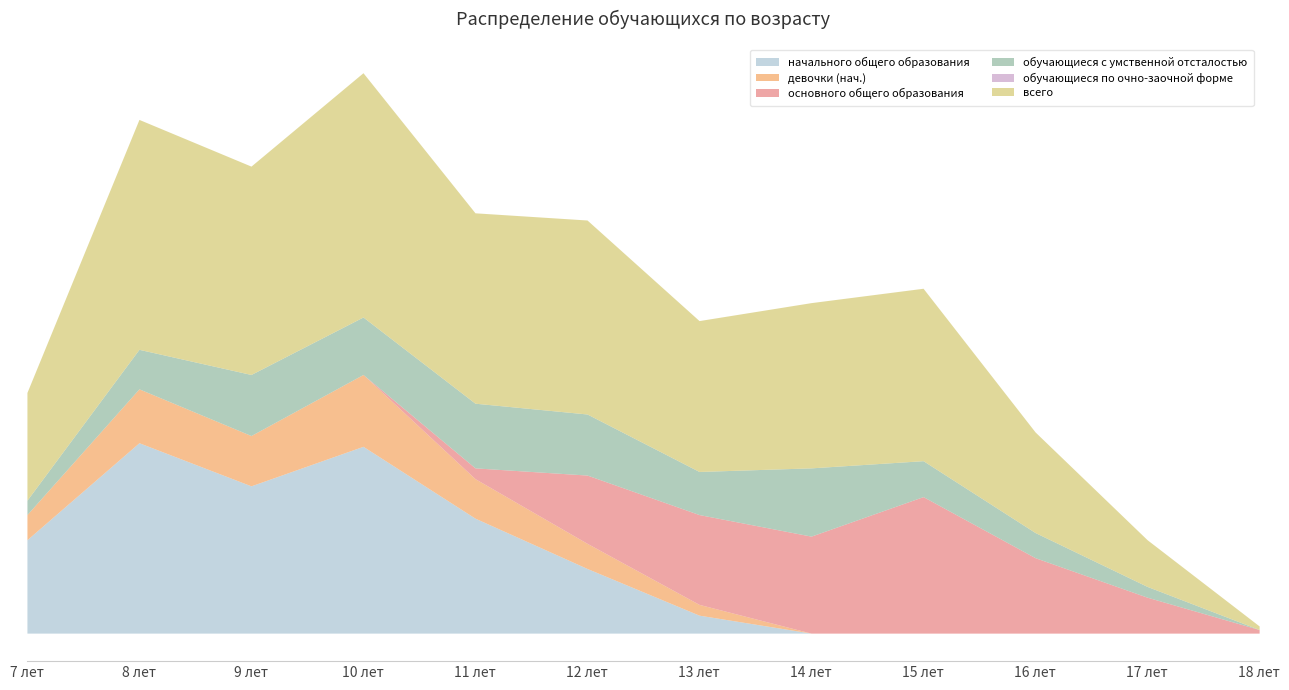

True or false: обучающиеся с умственной отсталостью and всего intersect in this chart.

False